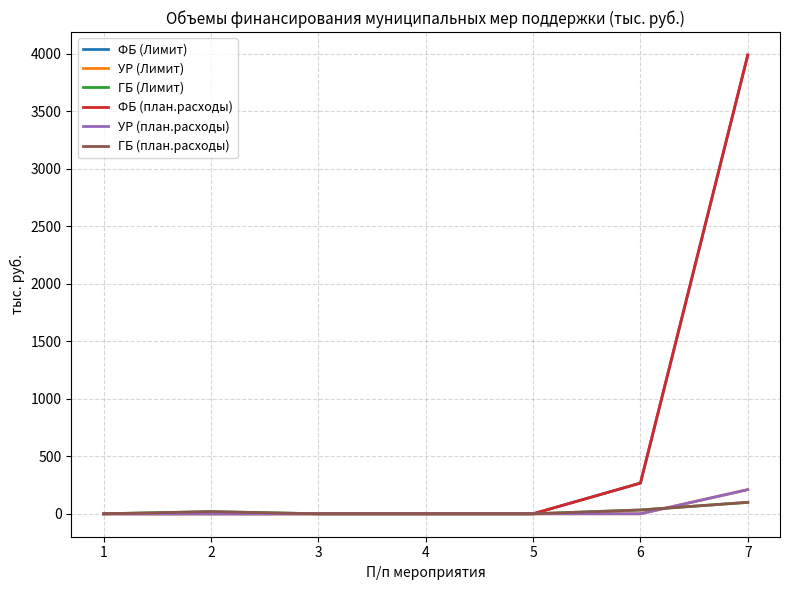

What is the sum of all ФБ (Лимит) values?

4257.0